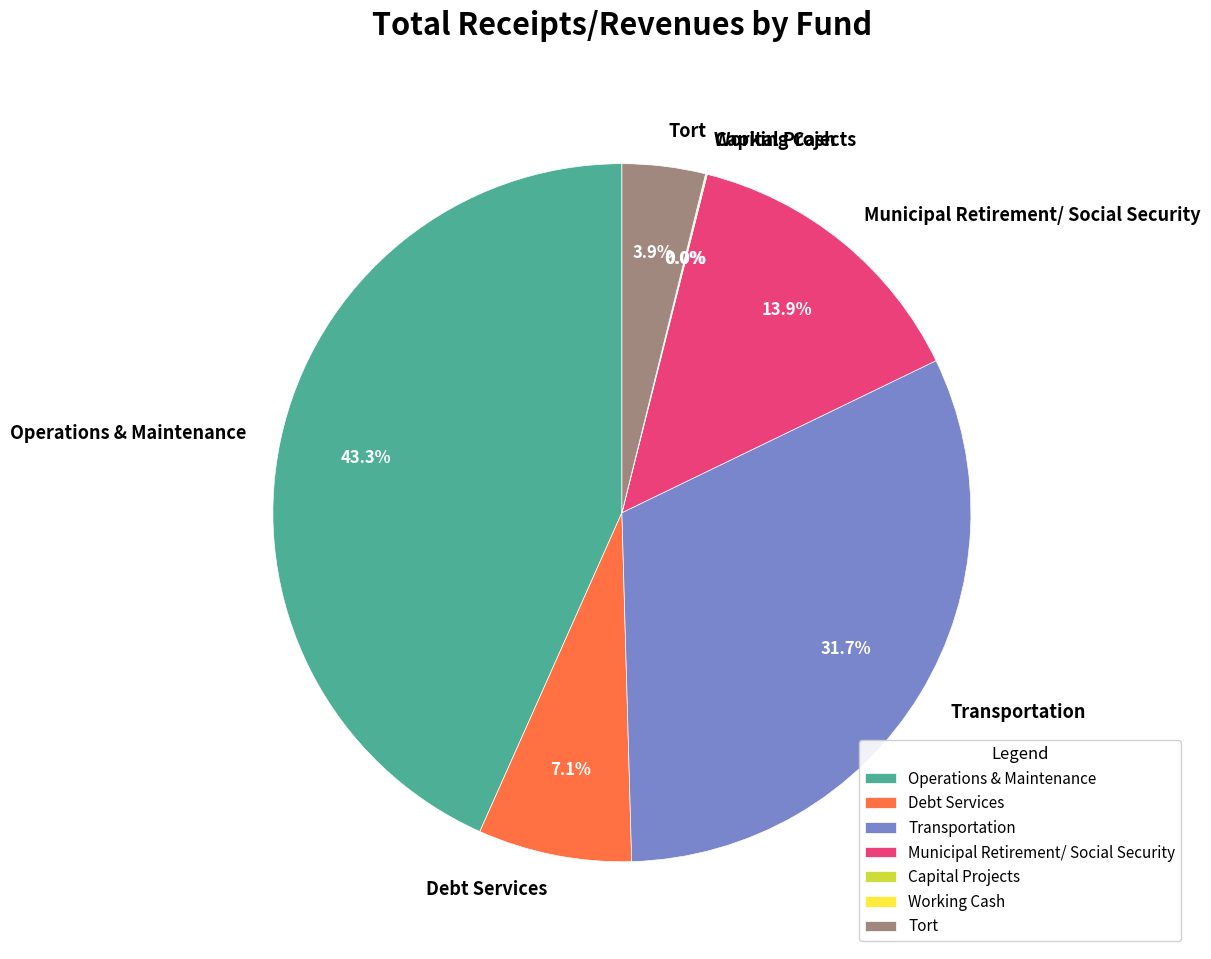

To the nearest percent, what is the average slice percentage?

14%